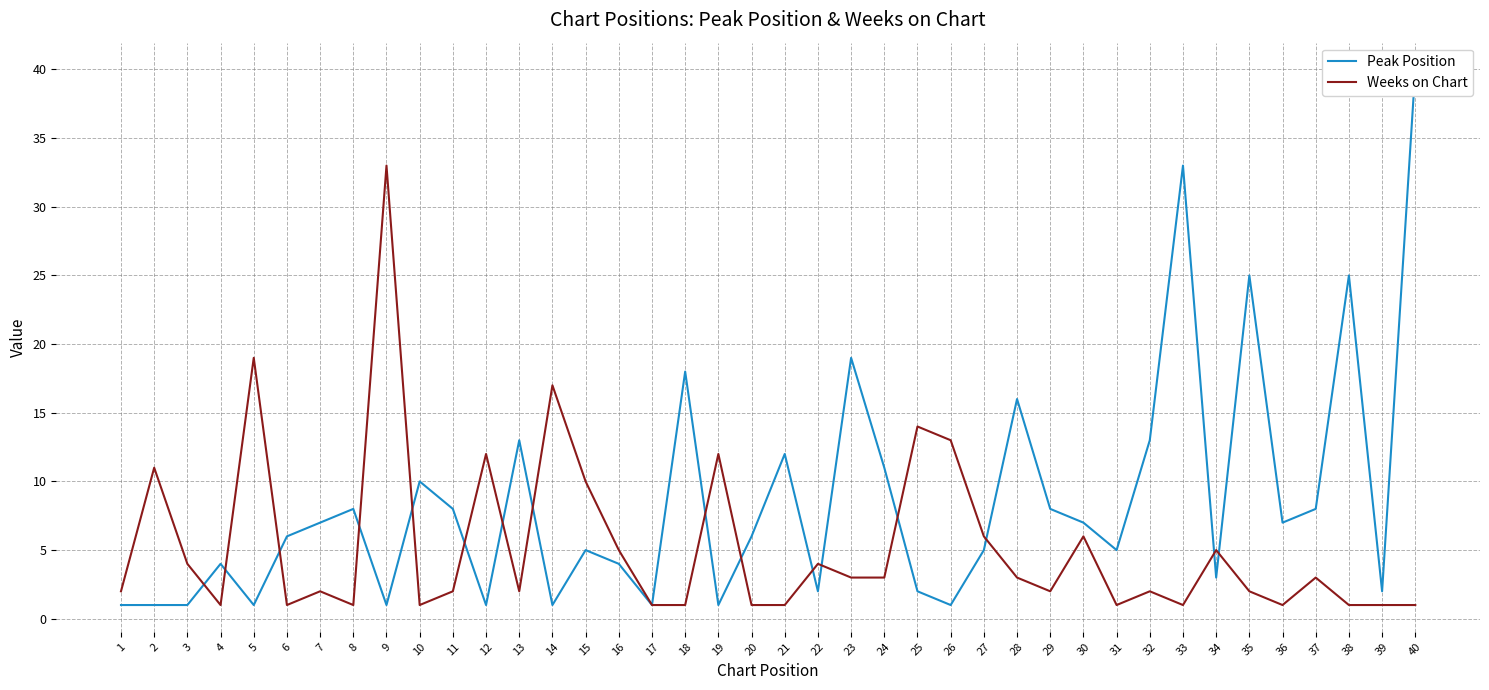

True or false: Peak Position has more than 2 interior local peaks.

True